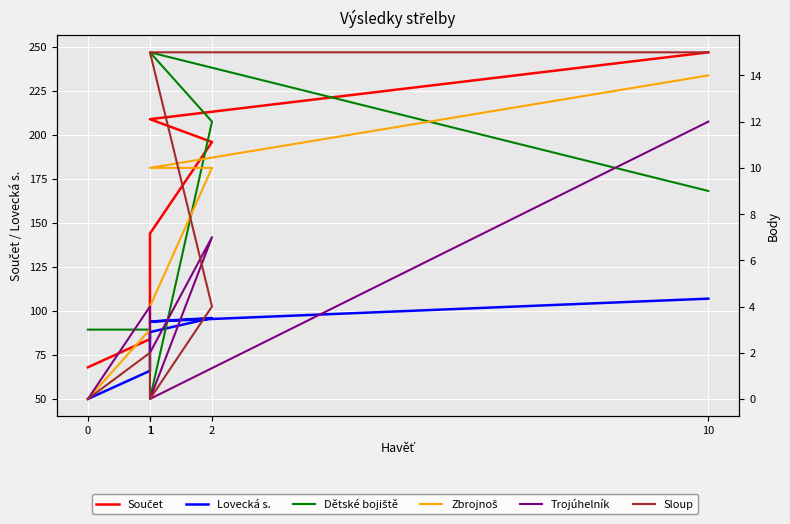

Which series has the largest total across all categories?

Součet